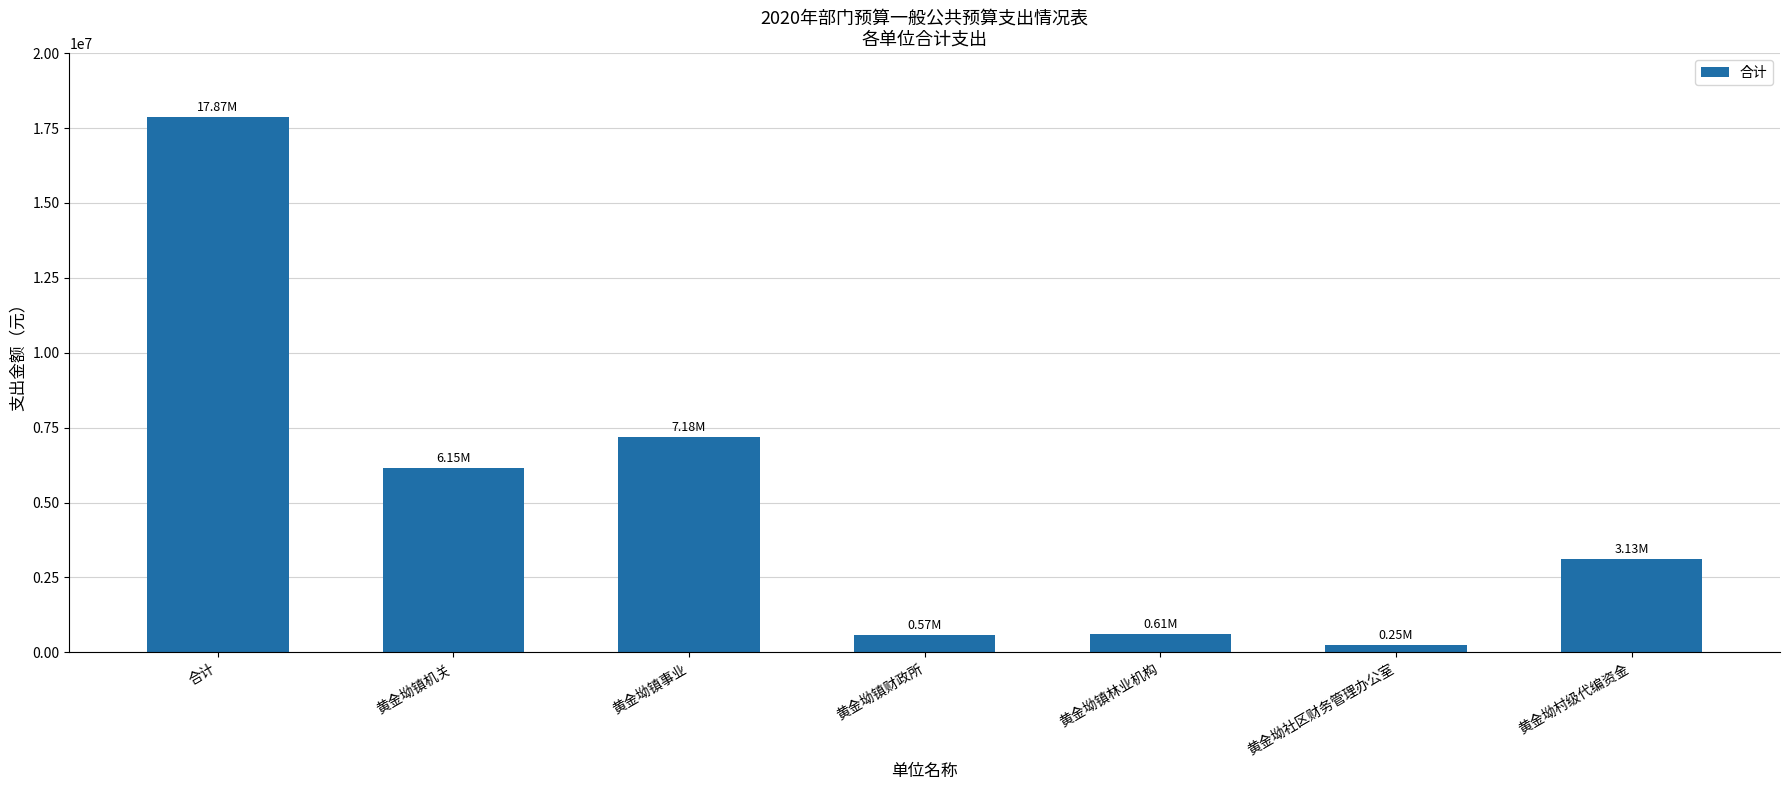

How many values are below 3125956?

3